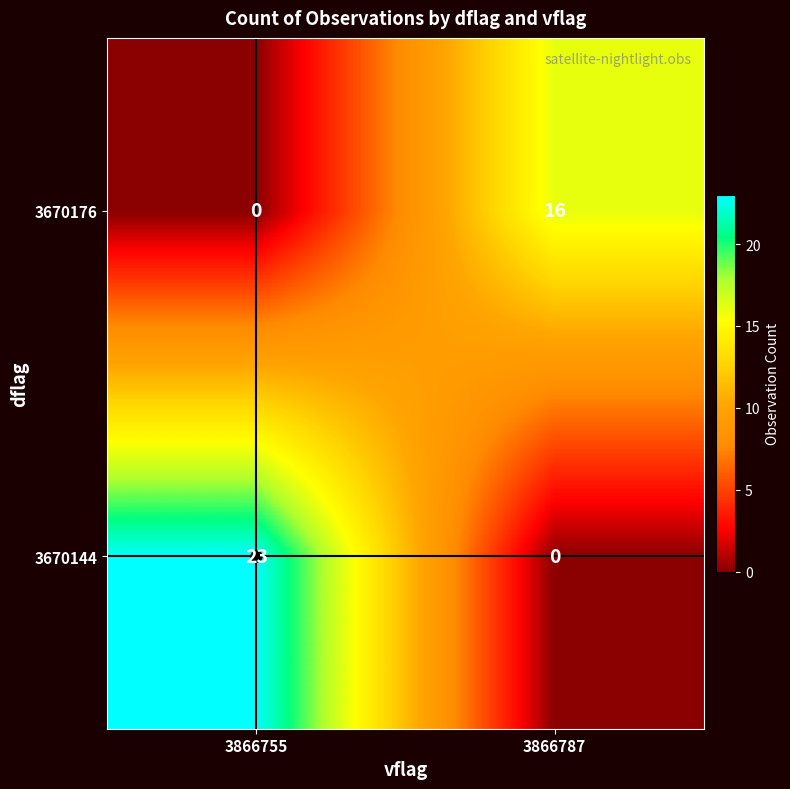

The 3670144 series shows 0 at 3866787. True or false?

True